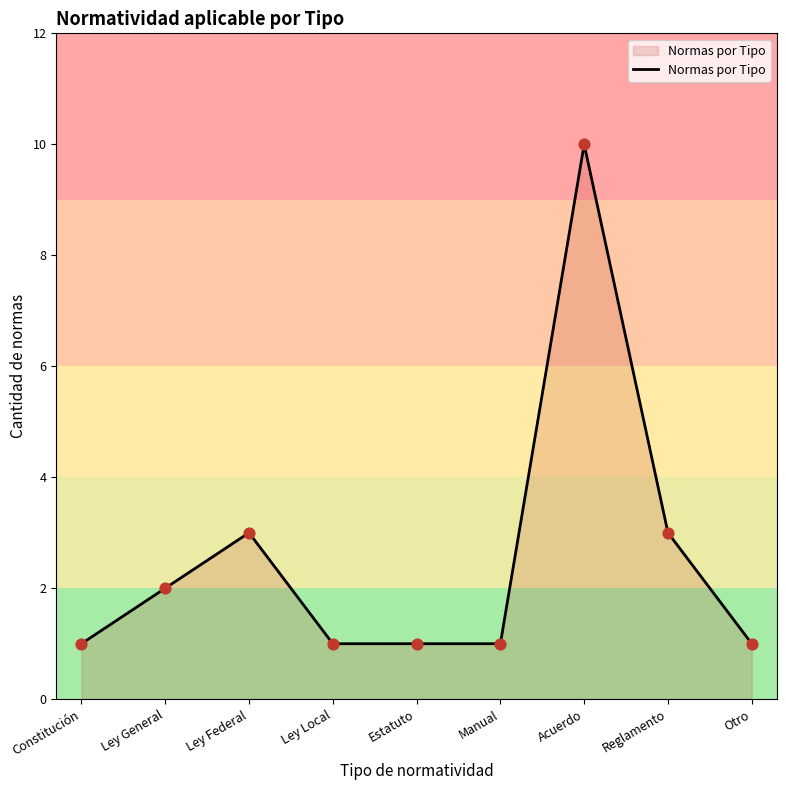

Between Reglamento and Estatuto, which is larger?

Reglamento